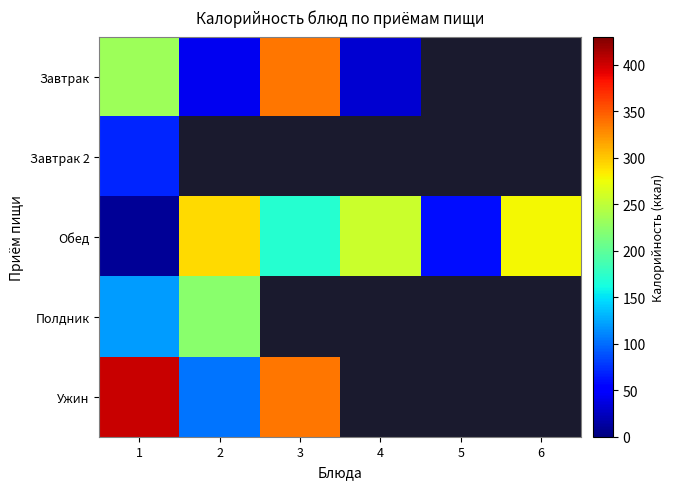

Rank the series at 5 from lowest to highest value.

Завтрак, Завтрак 2, Обед, Полдник, Ужин